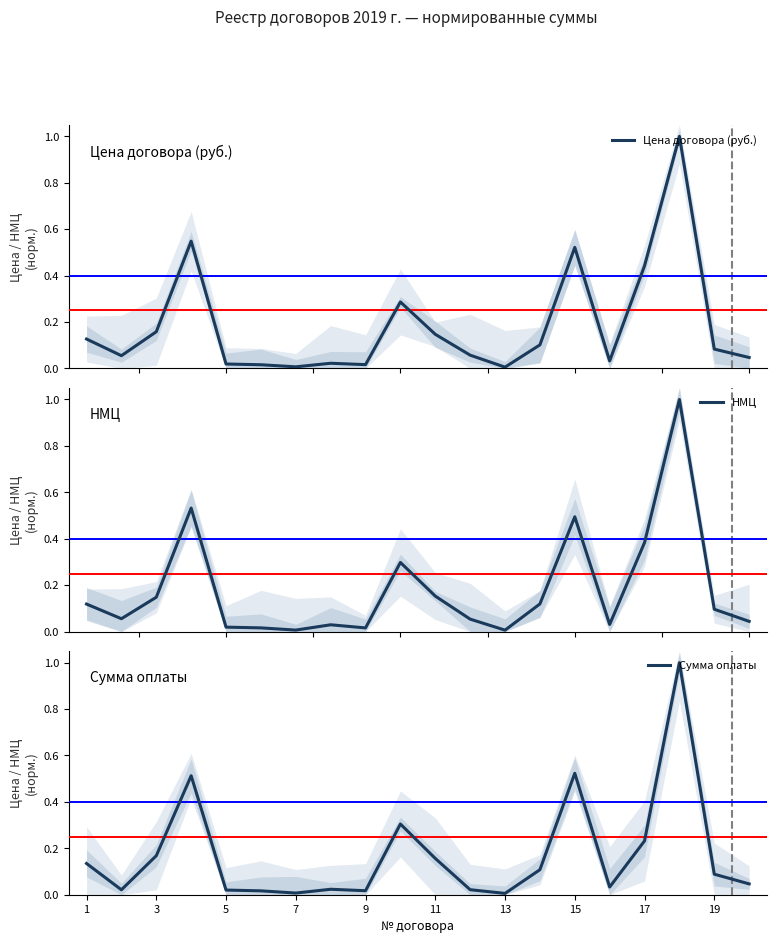

Which series has the widest spread of values?

Цена договора (руб.)